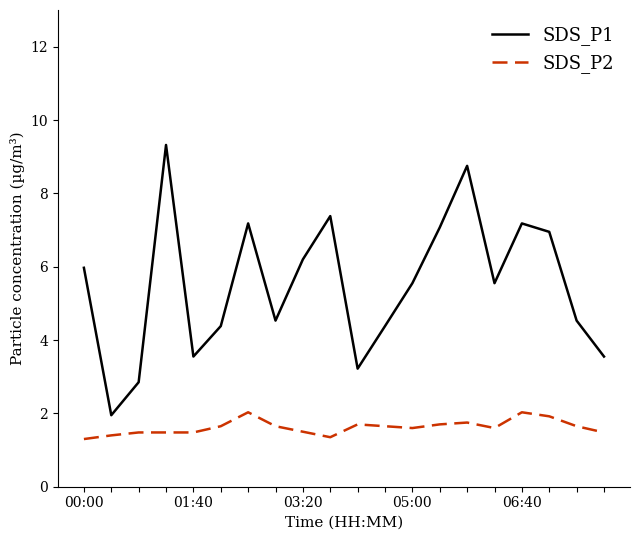

What is the smallest value displayed?

1.3